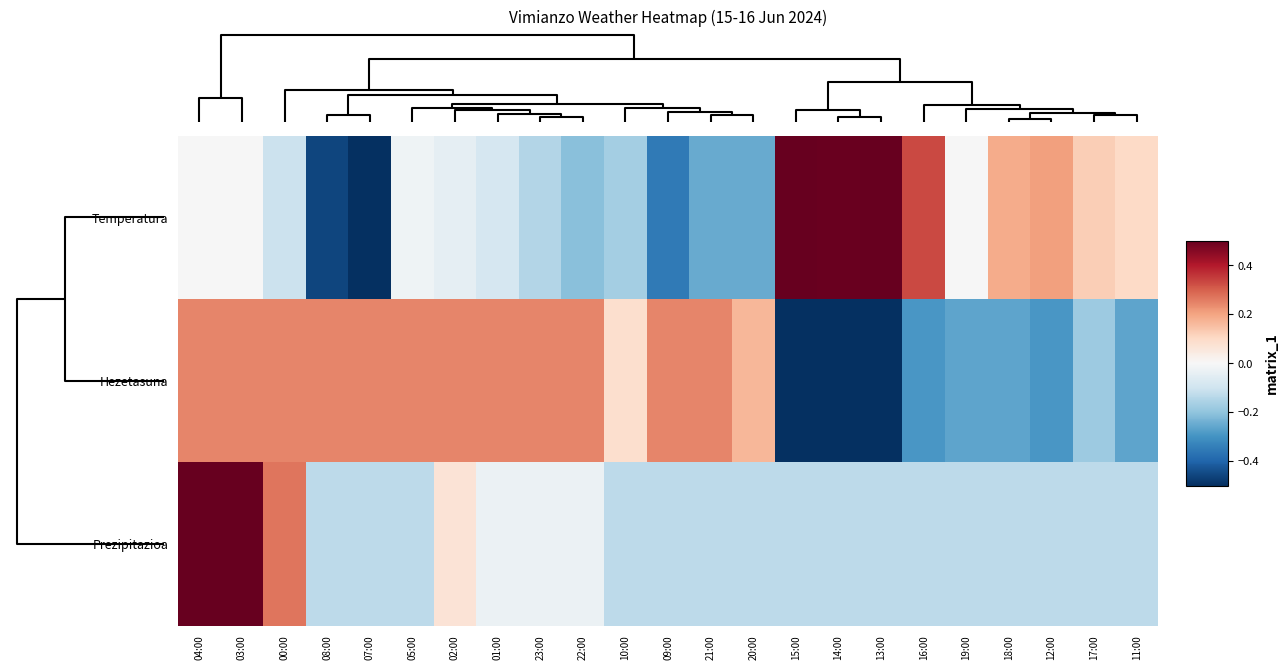

Which series has the largest total across all categories?

Temperatura